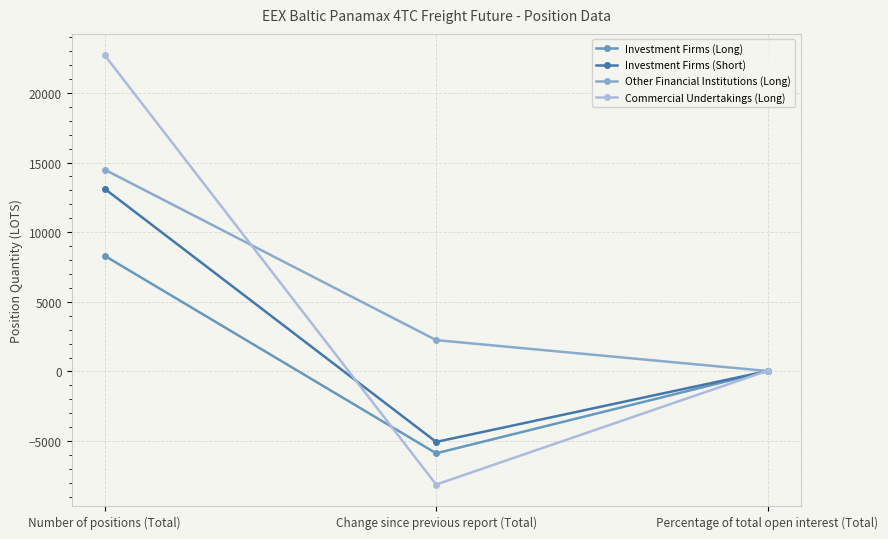

At which label is Investment Firms (Short) closest to 4025?

Percentage of total open interest (Total)